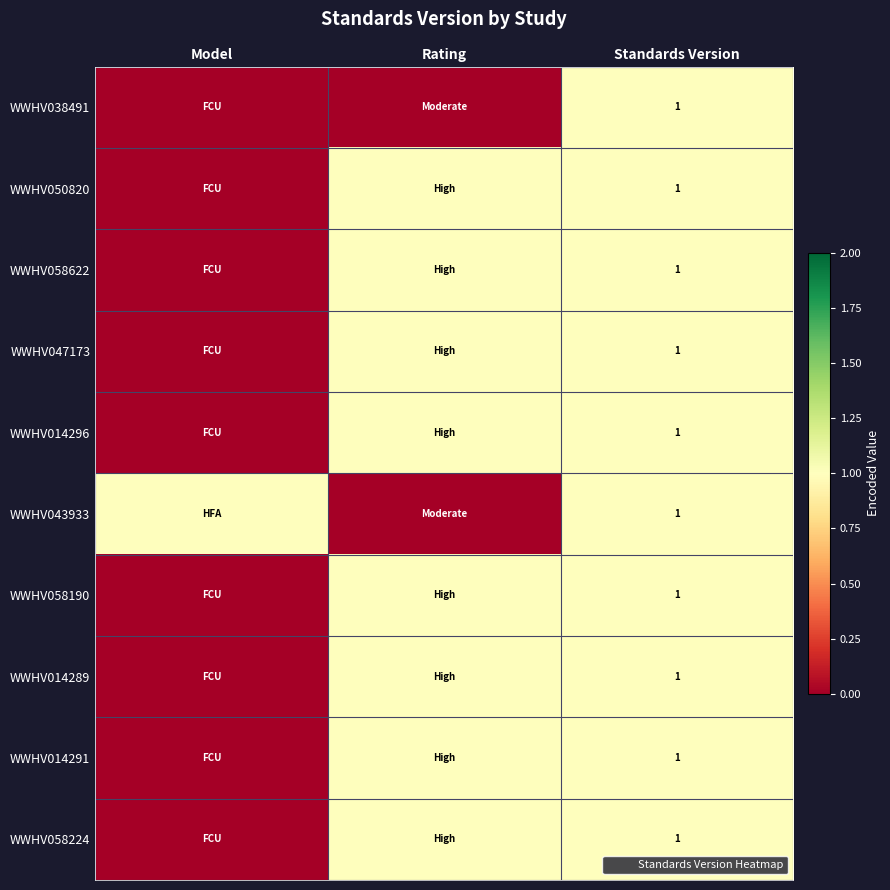

List the labels in order of WWHV058622 value, largest first.

Rating, Standards Version, Model